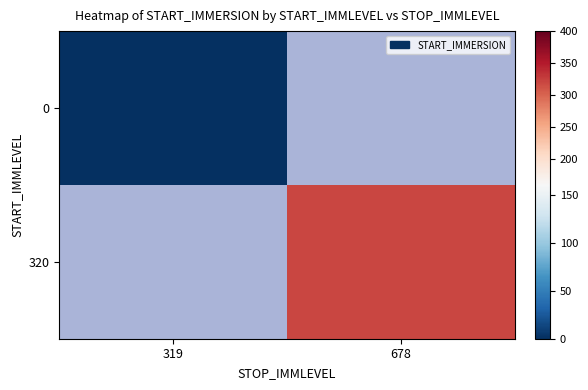

What is the greatest value displayed?

320.1